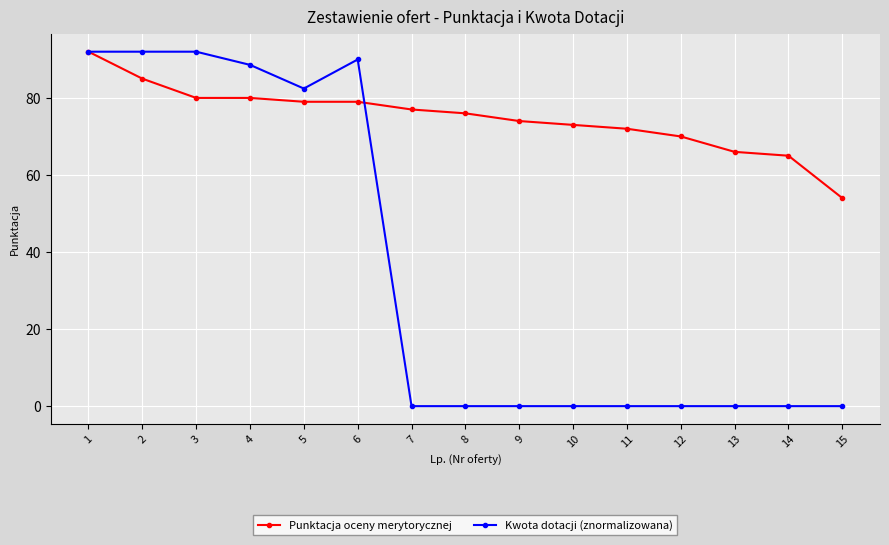

True or false: Kwota dotacji (znormalizowana) has more than 0 interior local peaks.

True